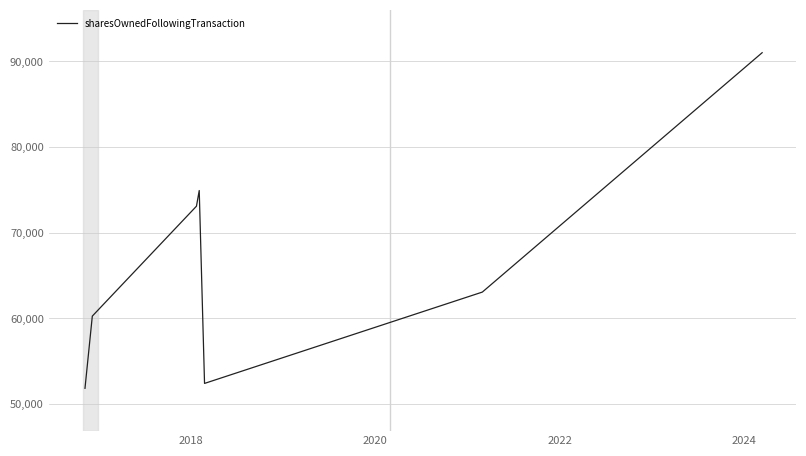

What is the greatest value displayed?

91025